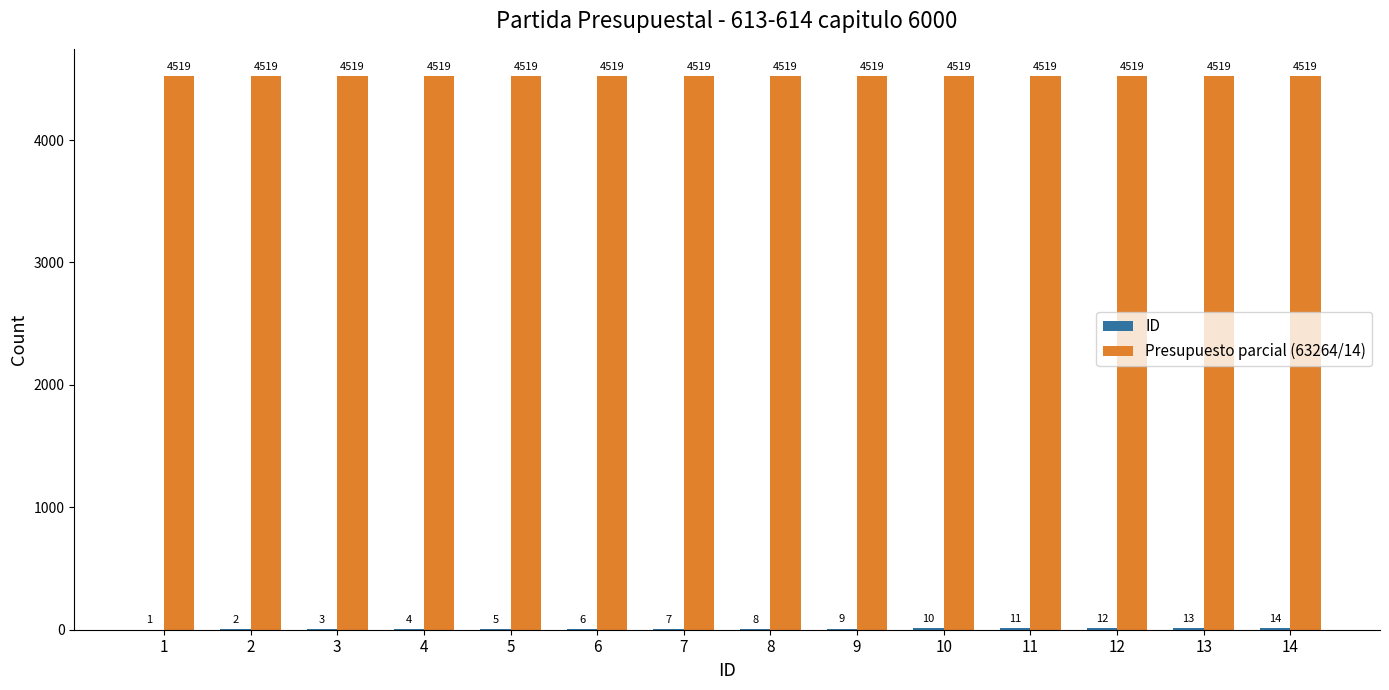

True or false: Presupuesto parcial (63264/14) has a value of 4519 at 2.

True